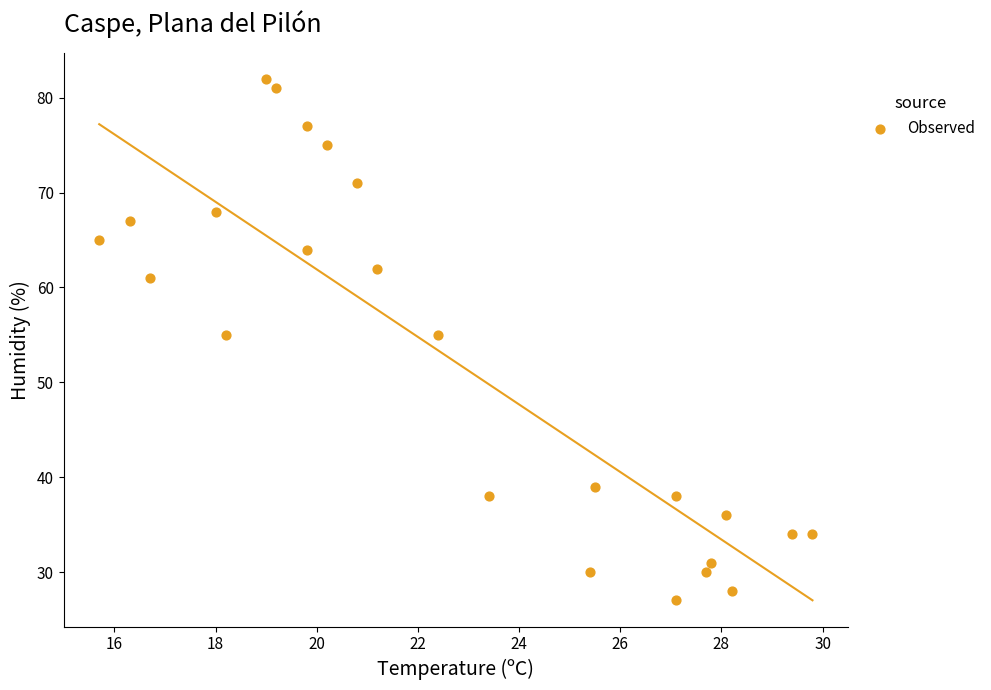

What is the range of Y values (max minus min)?

55